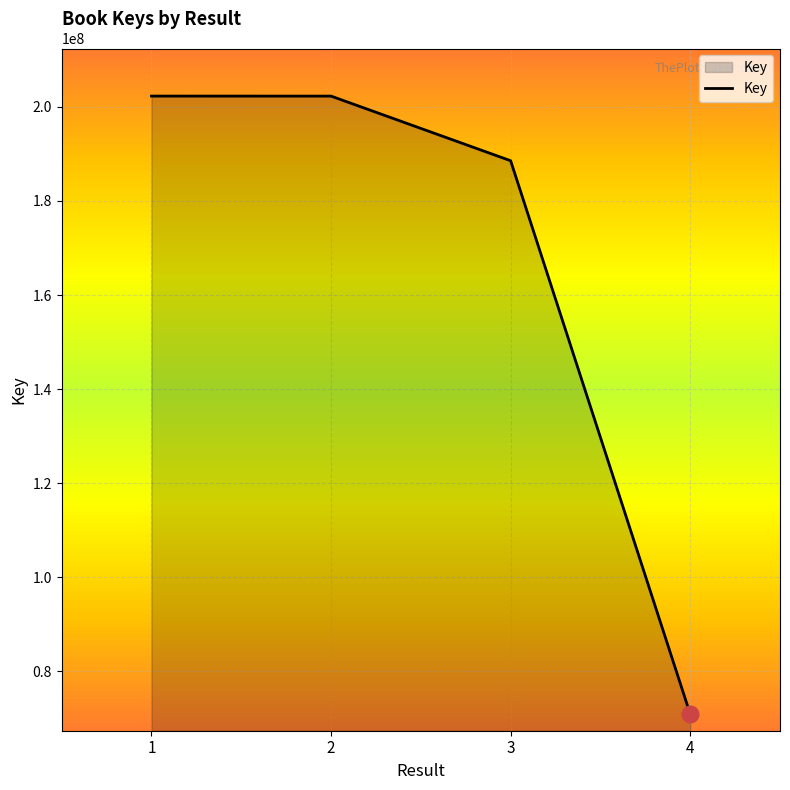

Count the number of categories in the chart.

4